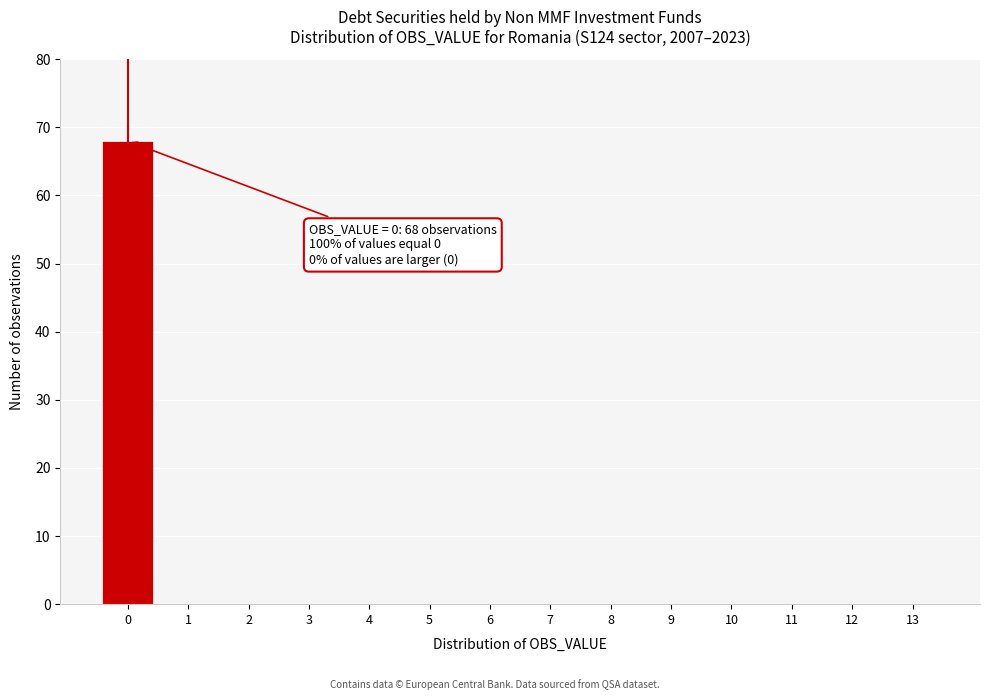

Reading left to right, transcribe all the data shown in this chart.

0=68	1=0	2=0	3=0	4=0	5=0	6=0	7=0	8=0	9=0	10=0	11=0	12=0	13=0